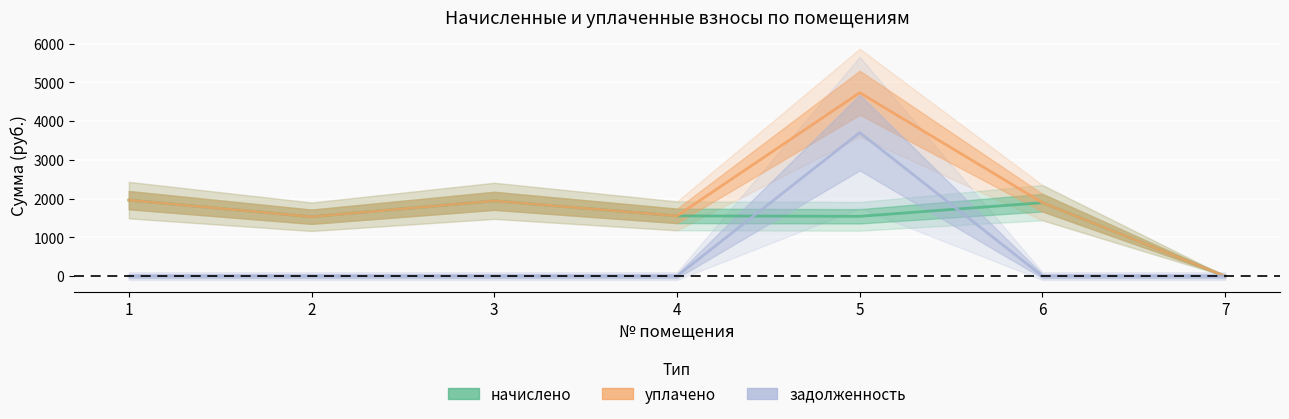

True or false: задолженность has more than 2 interior local peaks.

False